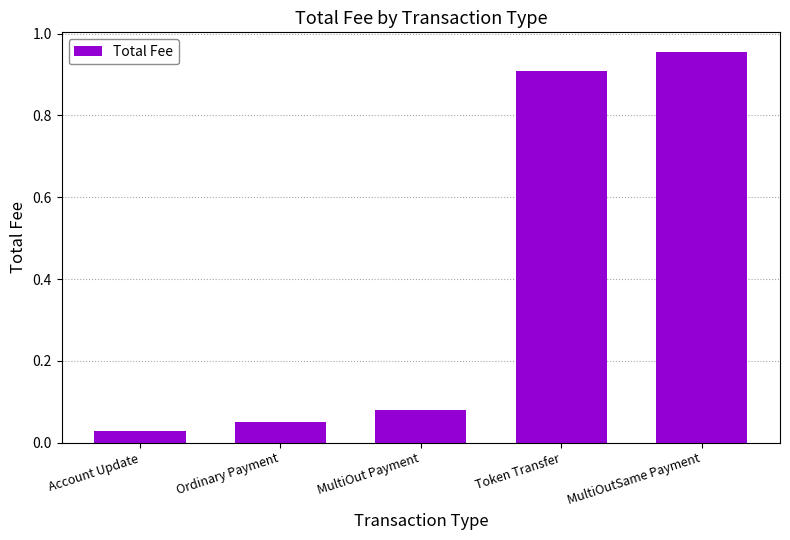

How many distinct data groups are displayed?

1